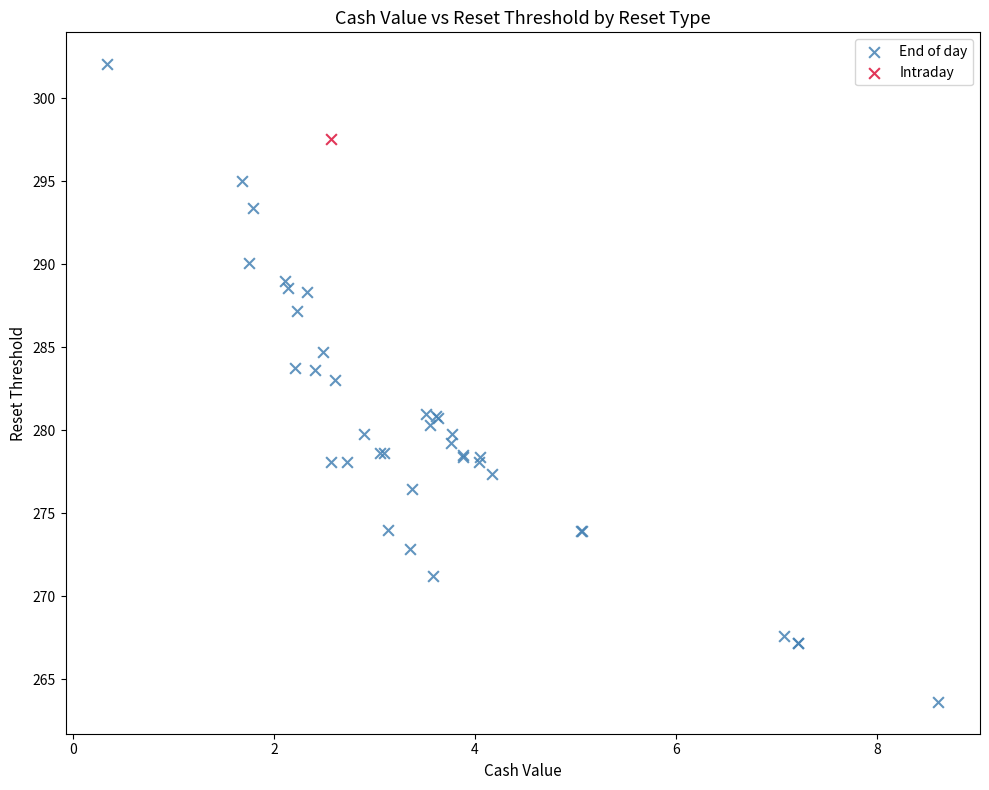

What are all the series names shown in the legend?

End of day, Intraday